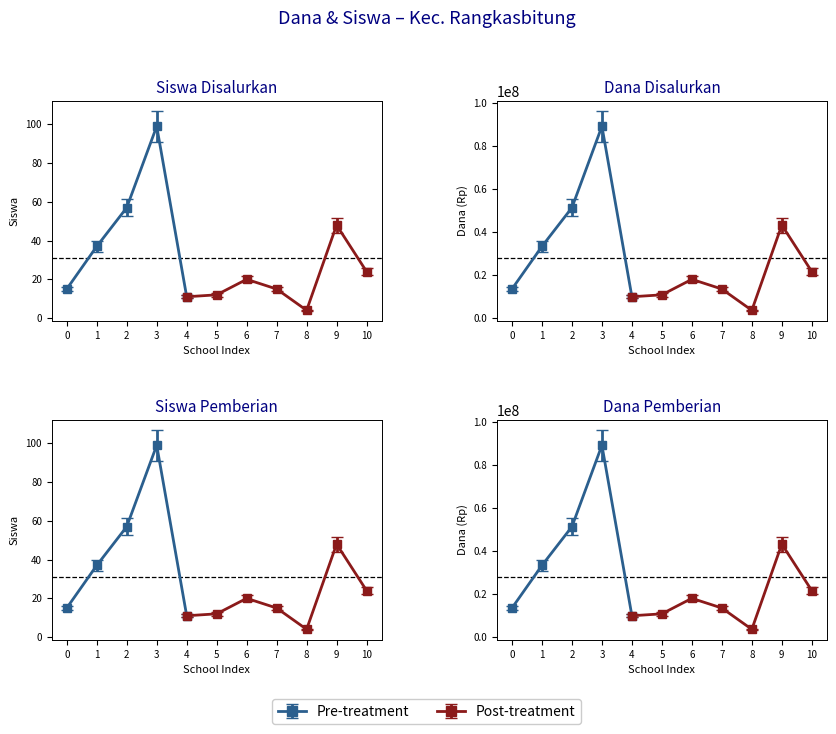

How many interior local valleys does the Dana Disalurkan series have?

2